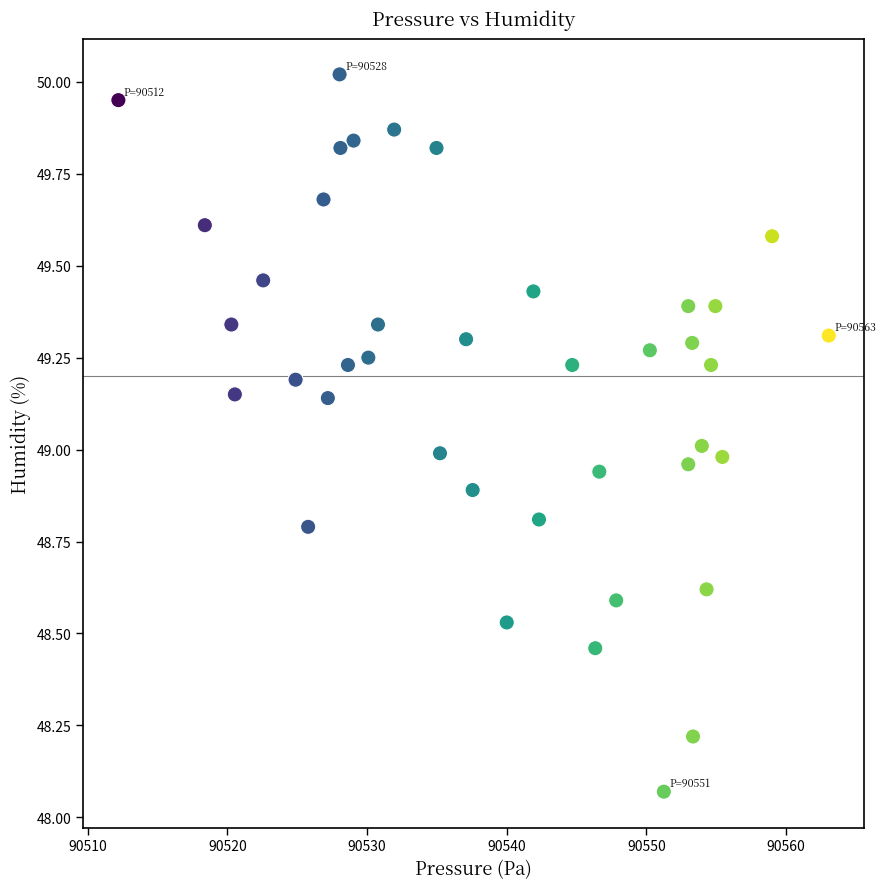

What is the range of X values (max minus min)?

50.9